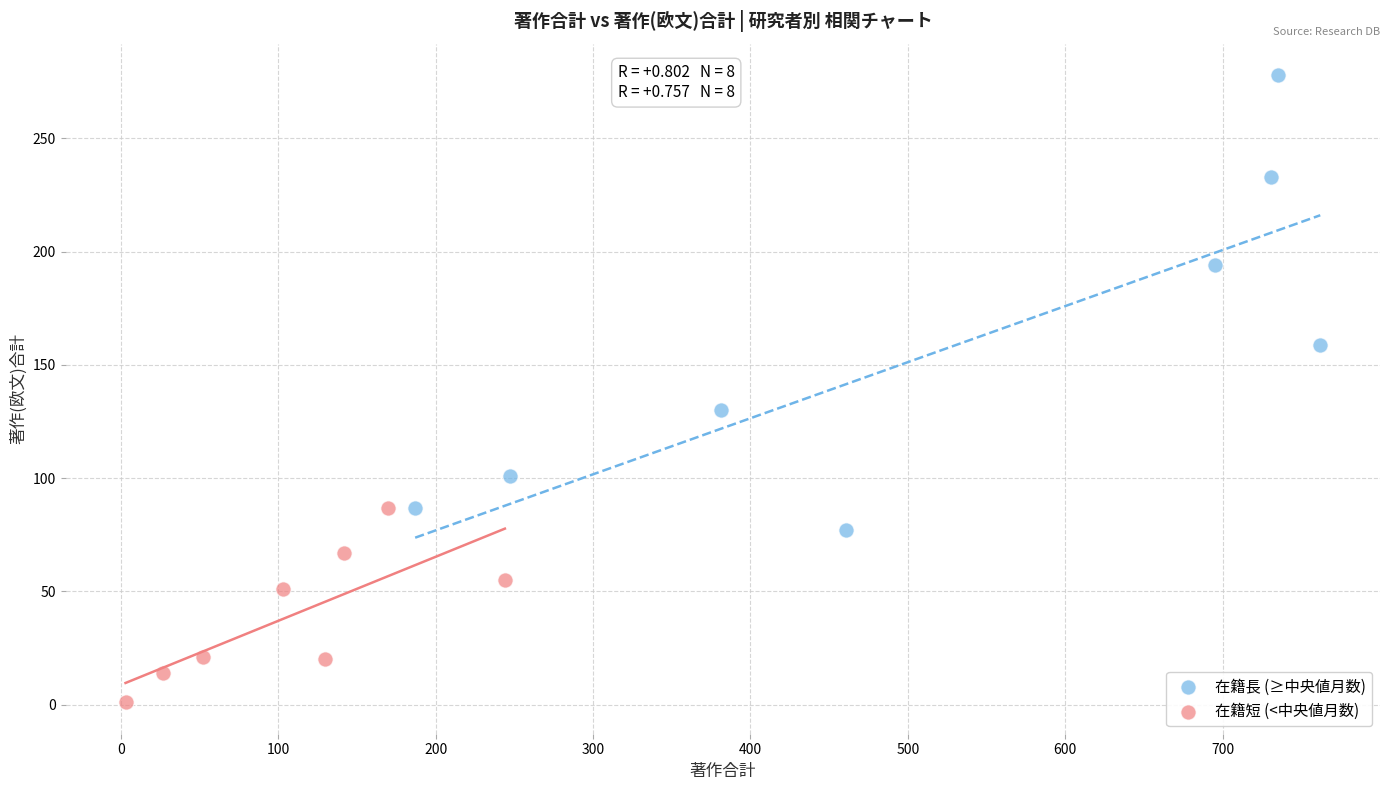

Which series has the widest spread of Y values?

在籍長 (≥中央値月数)